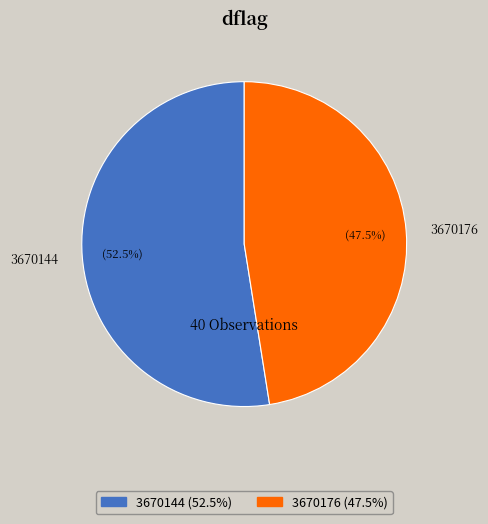

What is the largest slice in the pie chart?

3670144